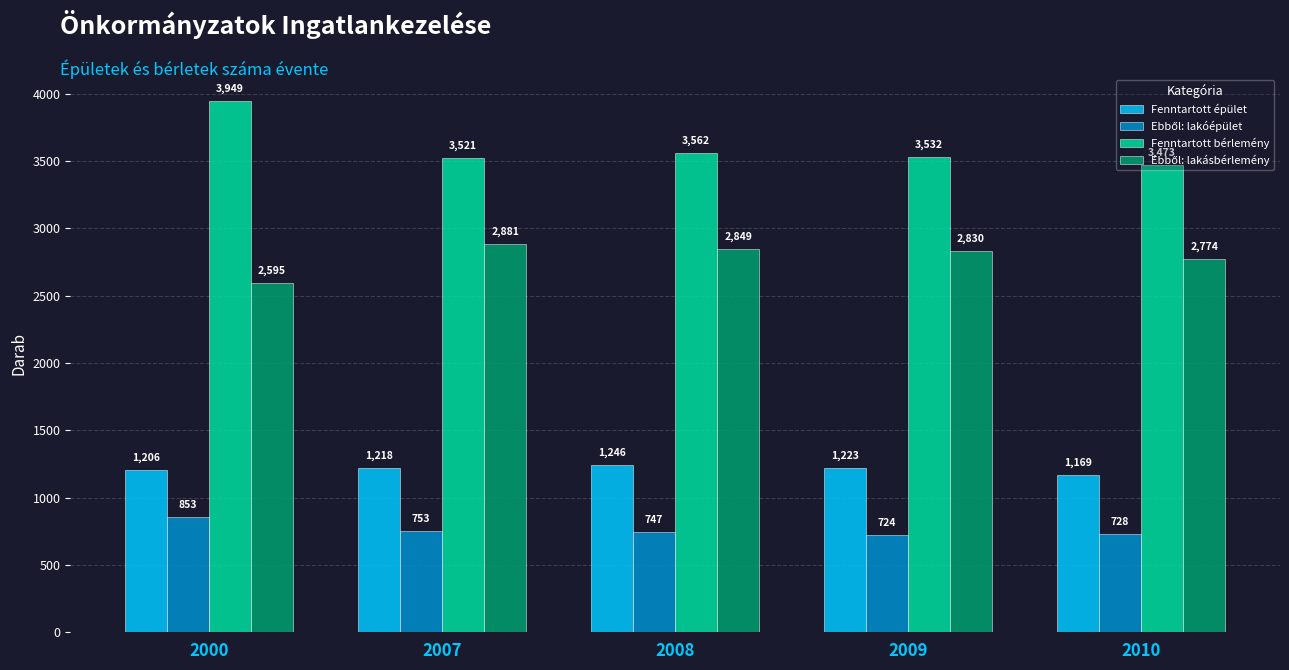

What is the highest value of the Fenntartott épület series?

1246